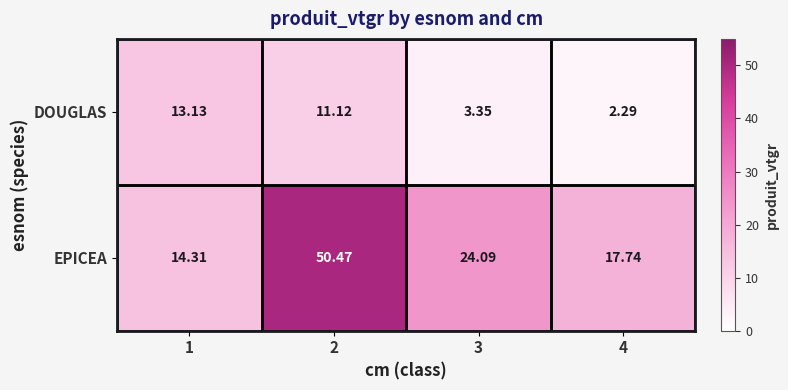

Between 2 and 4, which series saw the biggest shift?

EPICEA